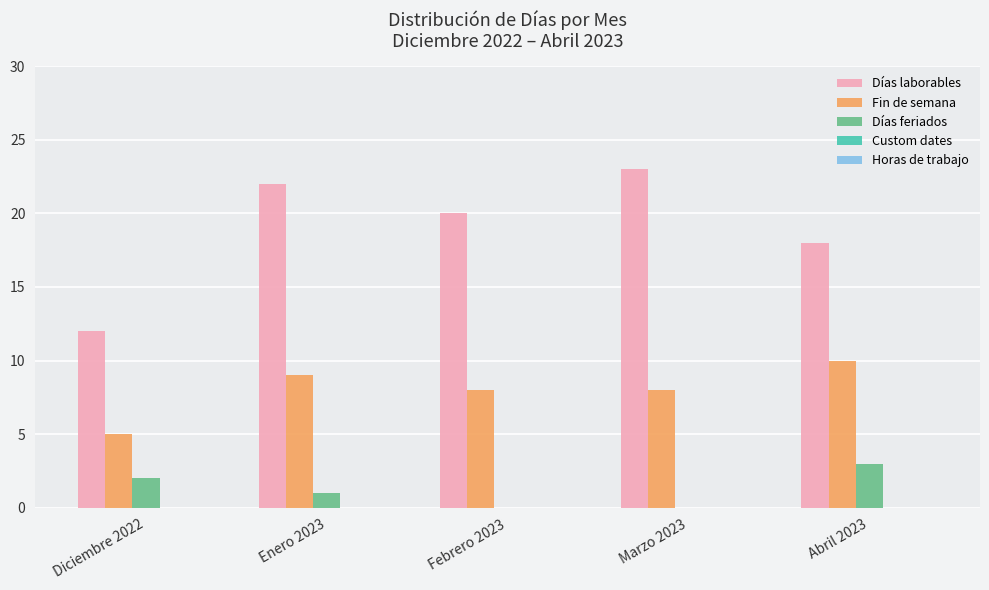

At which category does the chart reach its peak across all series?

Marzo 2023